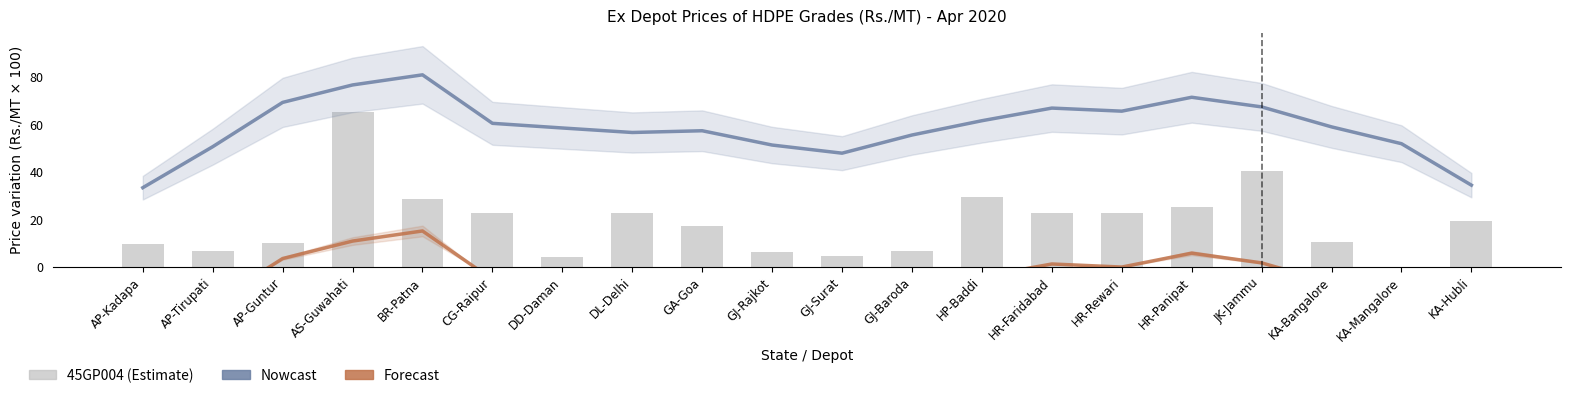

What is the difference between the maximum and second lowest values in the Nowcast series?

46.6